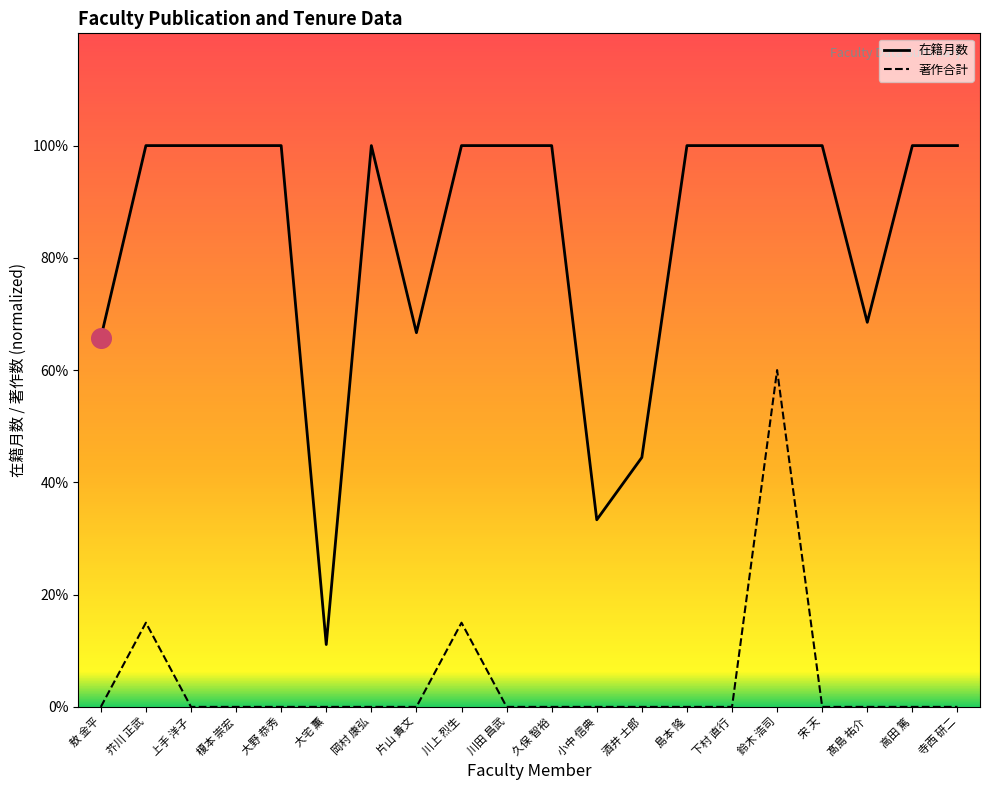

Which series has the widest spread of Y values?

在籍月数